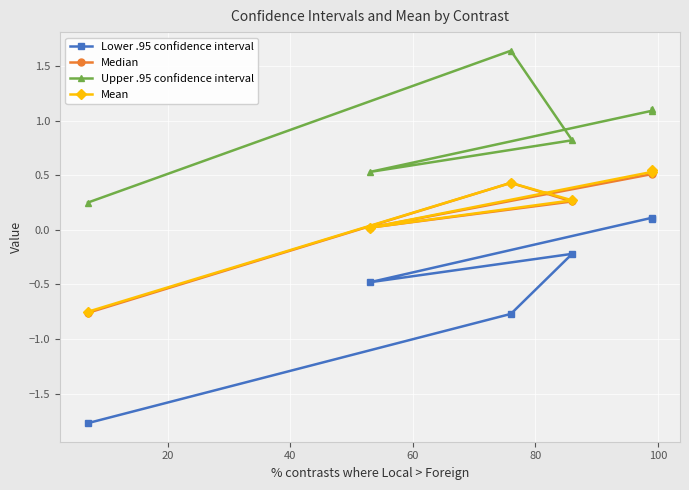

True or false: Lower .95 confidence interval has more than 1 points higher than both neighbors.

True